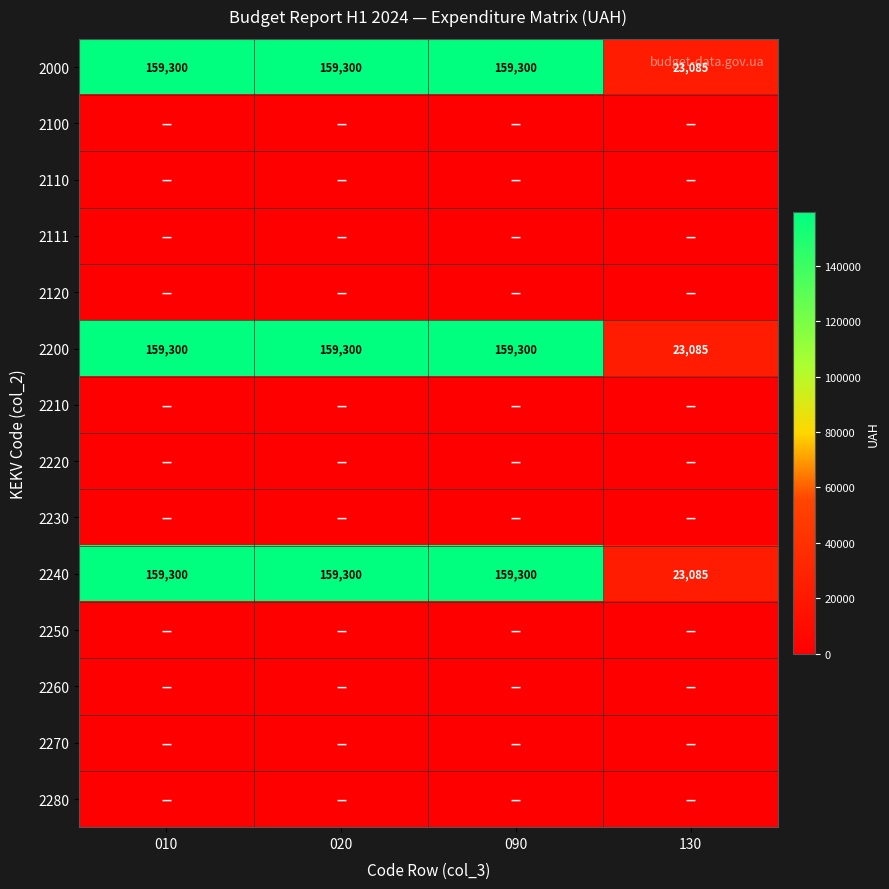

What is the maximum value shown in the chart?

159300